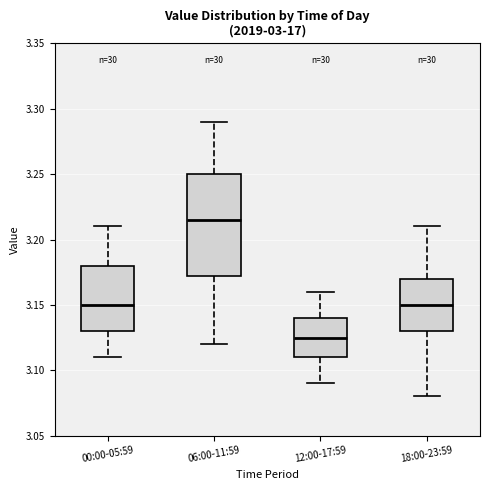

Where does the lower whisker of the box for 12:00-17:59 end on the y-axis? The values are not printed on the chart, so give them approximately, as read against the axis.

3.090